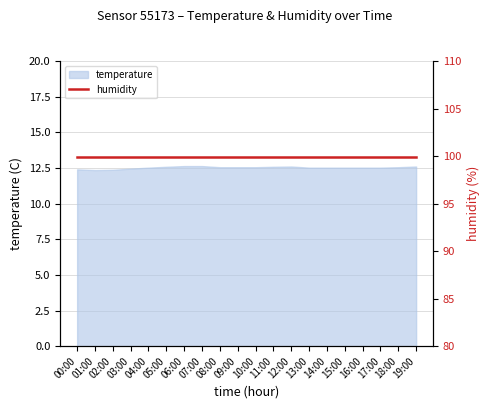

Is it true that temperature equals 5.1 at 03:00?

False